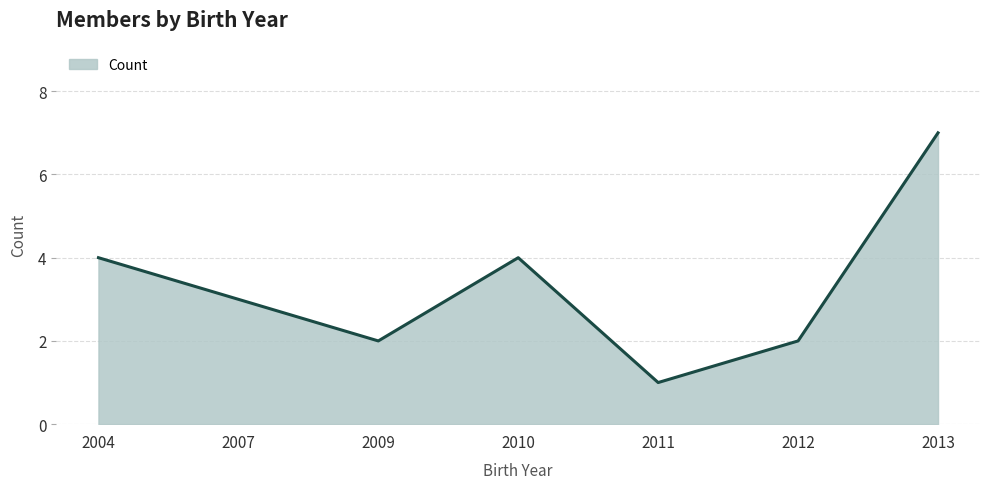

At which category does the chart reach its peak across all series?

2013